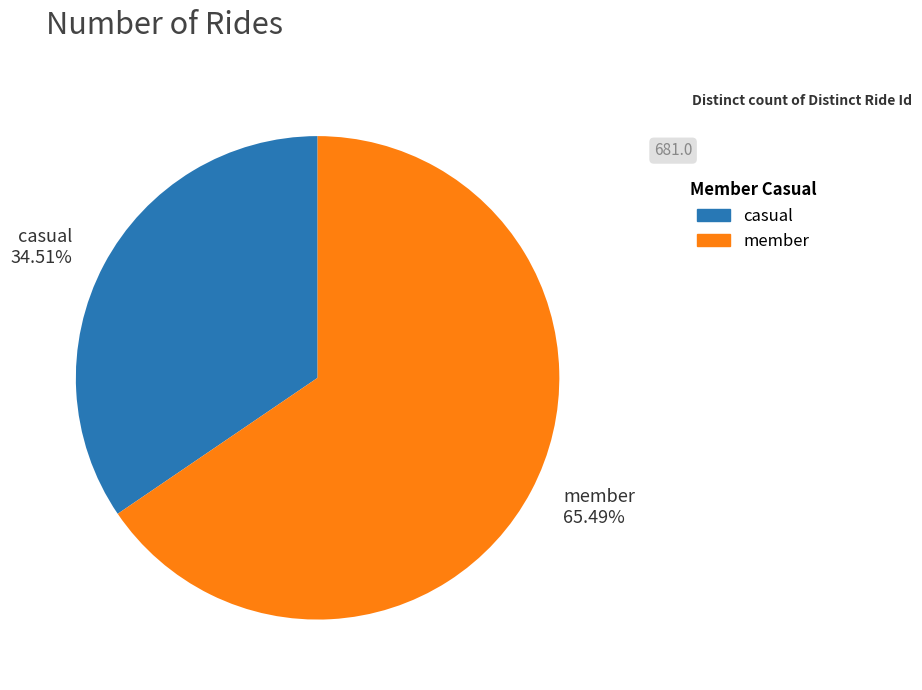

Which category has the biggest portion of the pie?

member 65.49%